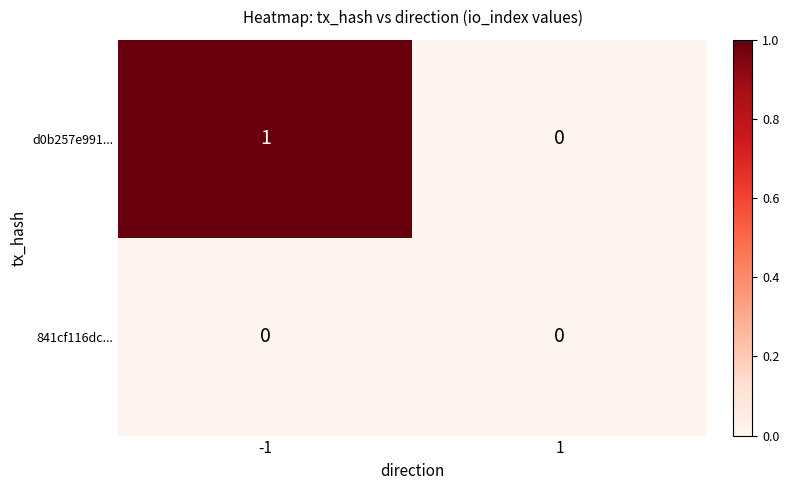

Reading left to right, extract all data points from this chart.

d0b257e991...: 1	0
841cf116dc...: 0	0